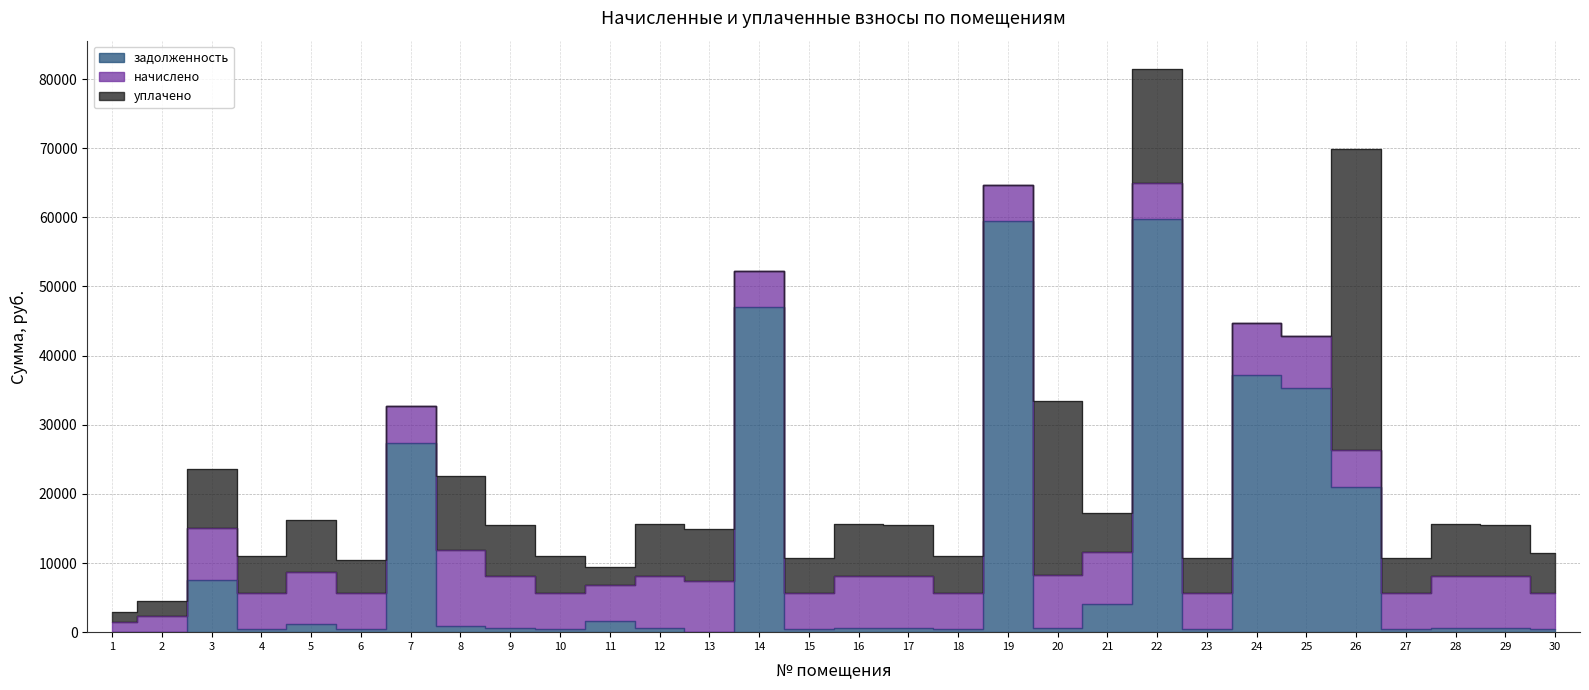

At which label does уплачено reach its minimum?

7